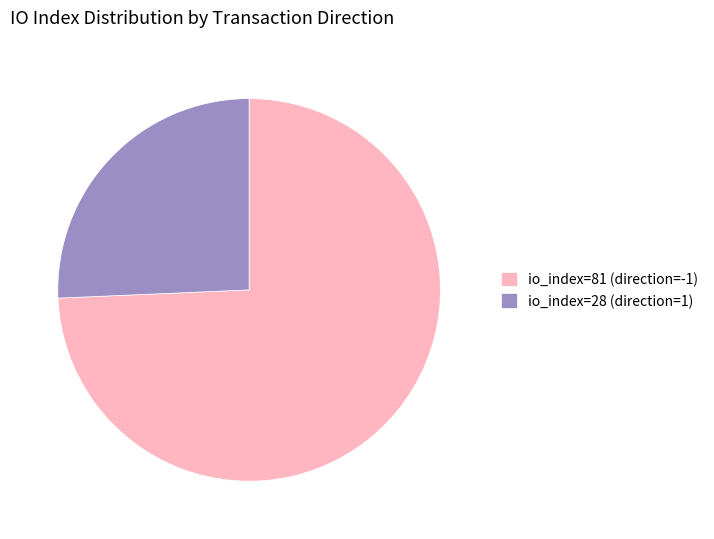

Approximately how many times larger is the value at io_index=28 (direction=1) compared to io_index=81 (direction=-1)?

0.3